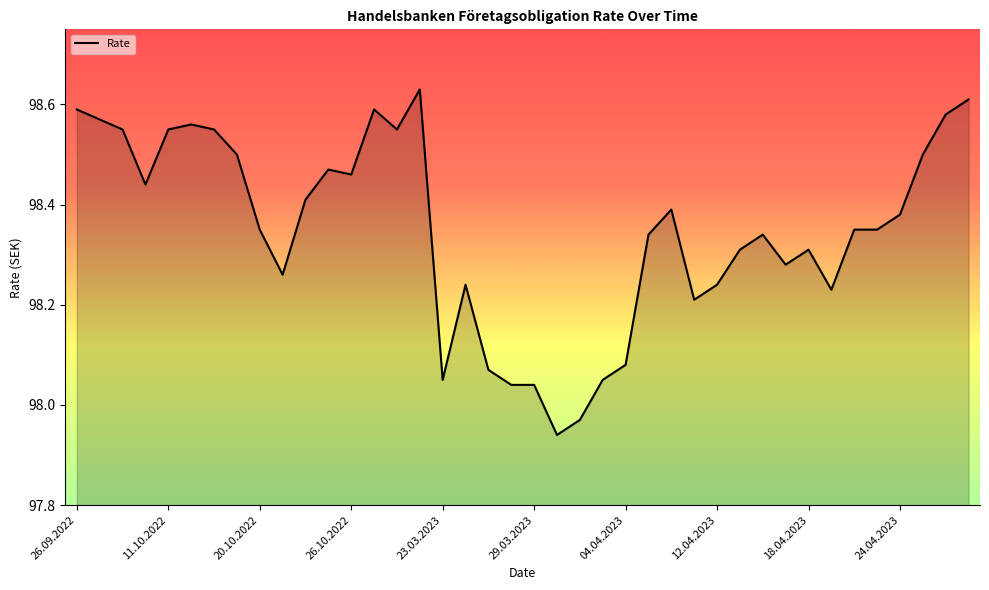

What is the difference between the maximum and minimum values?

0.7